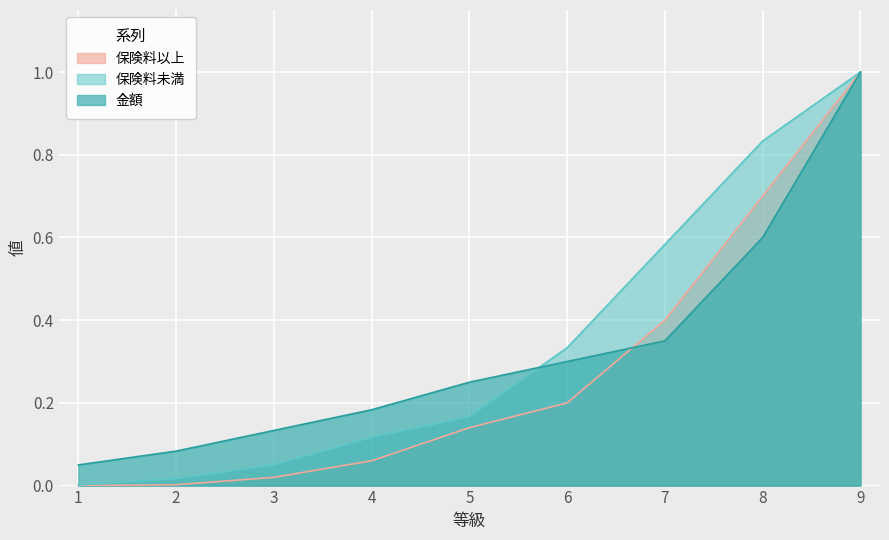

What is the average value of the 保険料未満 series?

0.3